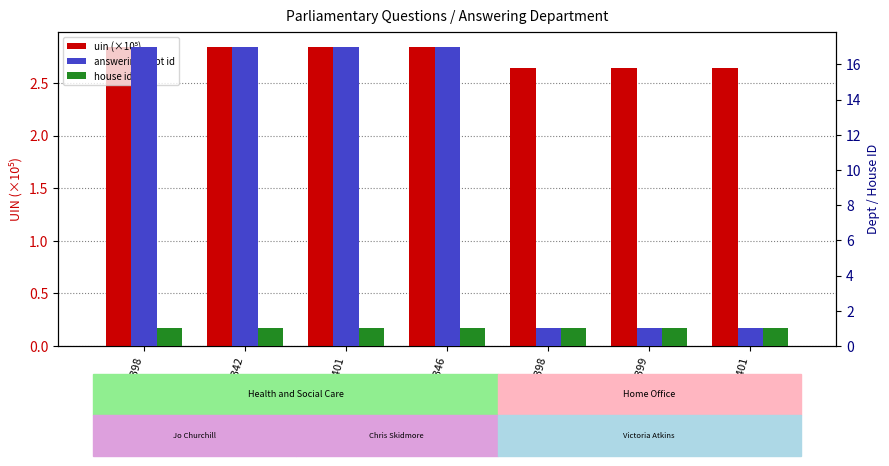

At which label does house id reach its minimum?

284398